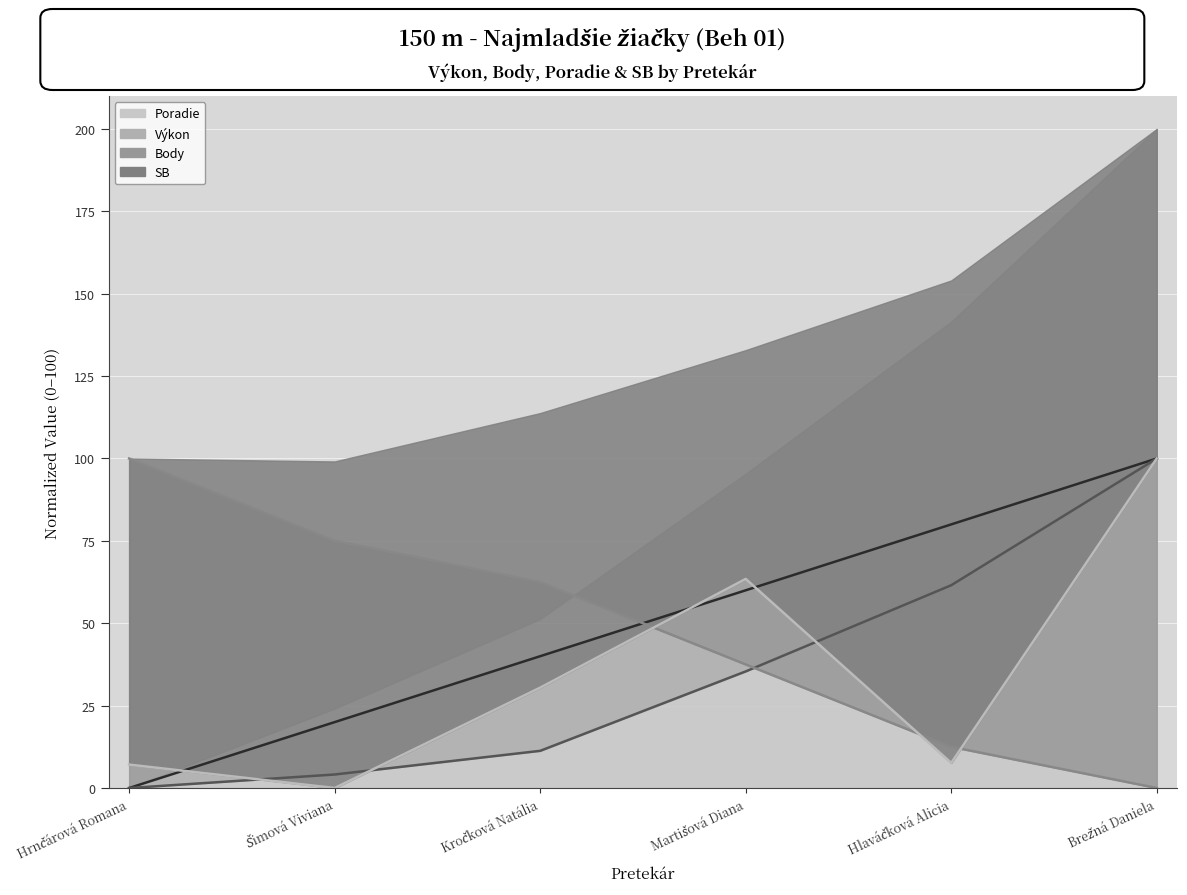

How many values in the Výkon series are below 35?

3